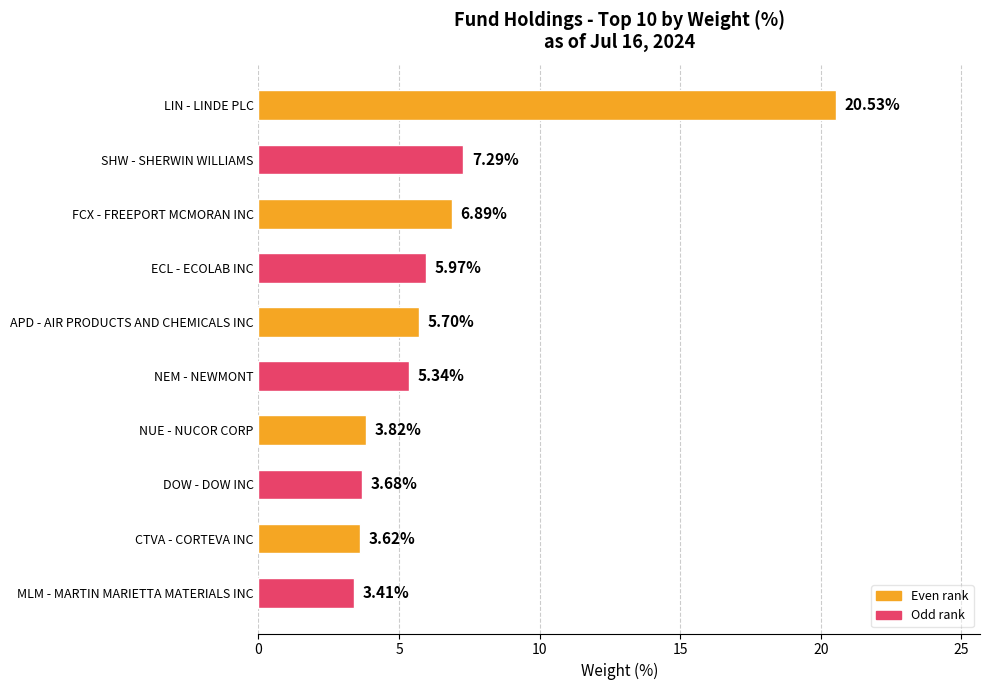

What is the sum of the values at FCX - FREEPORT MCMORAN INC and NUE - NUCOR CORP?

10.7